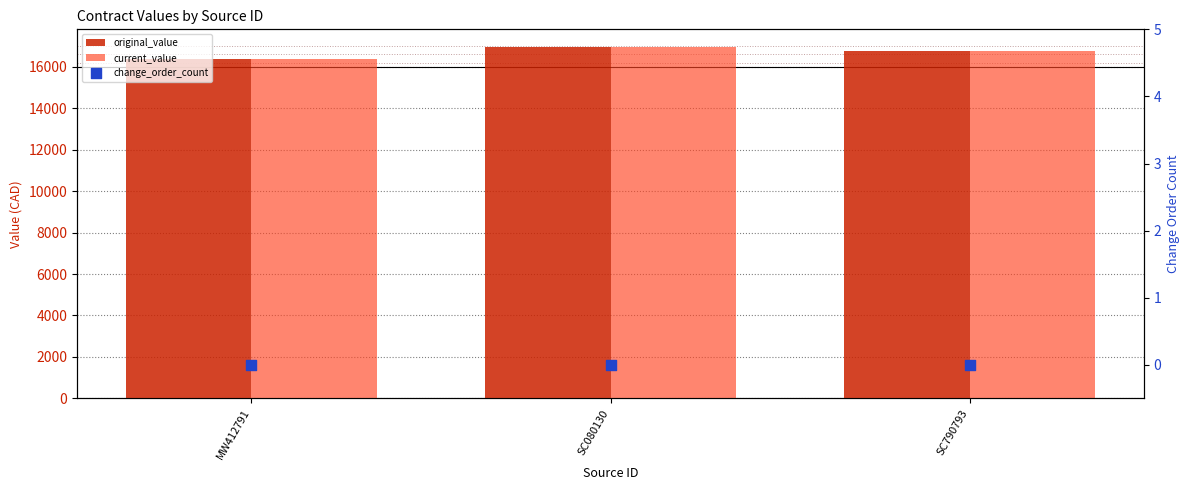

Is the value of change_order_count at SC080130 greater than the value of current_value at SC080130?

No